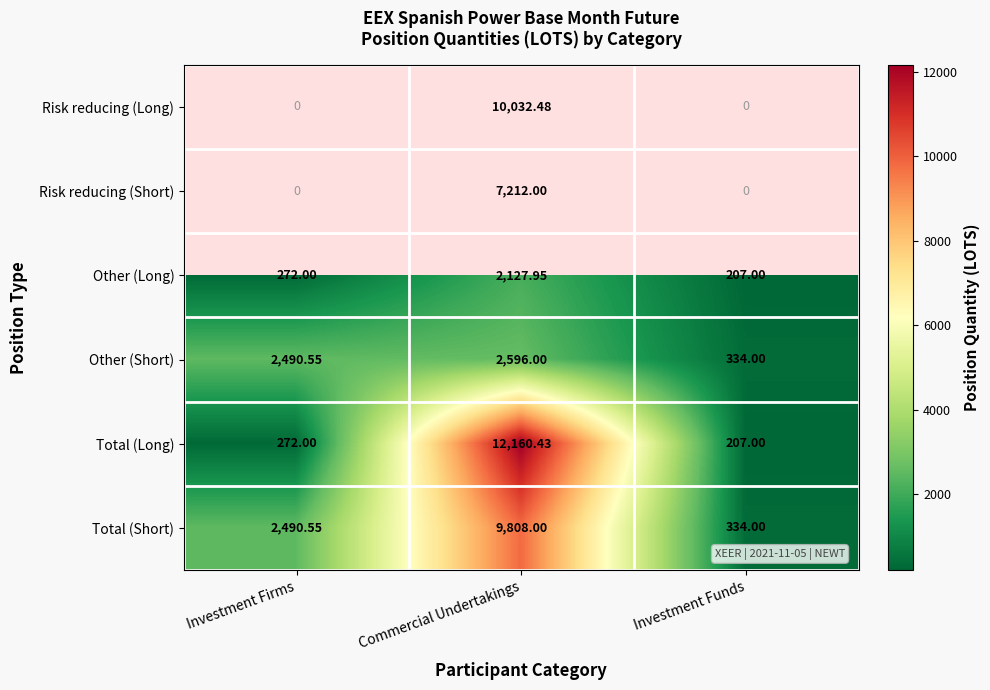

At which category is the sum across all series the highest?

Commercial Undertakings